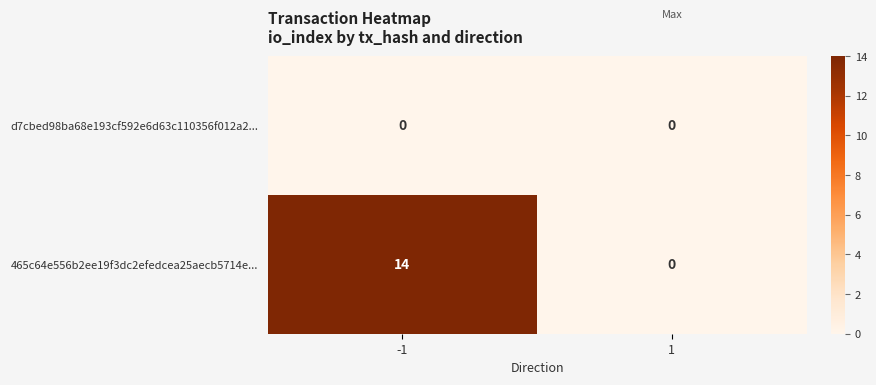

Count the number of categories in the chart.

2